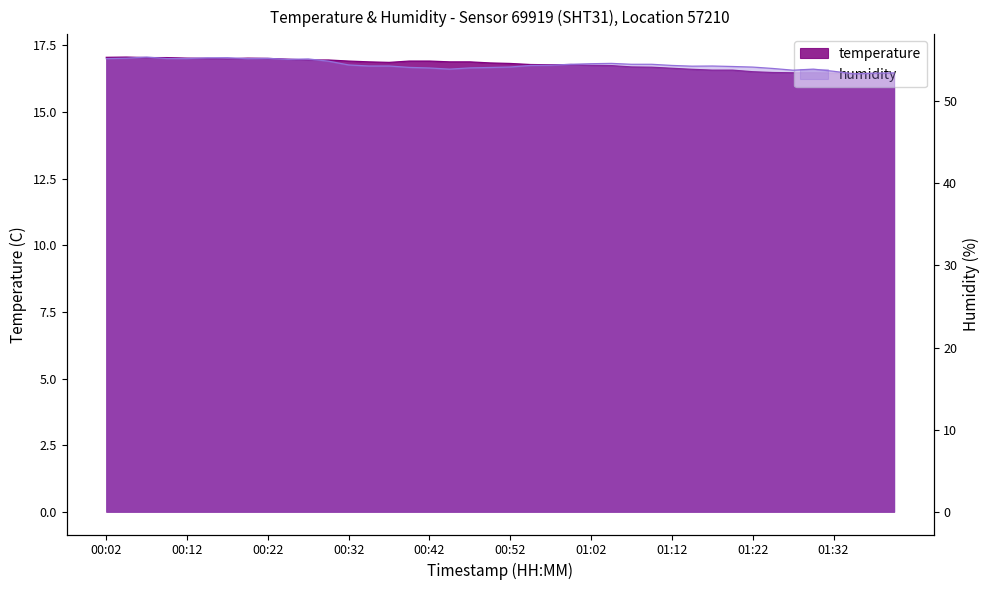

How many interior local peaks does the humidity_line series have?

7